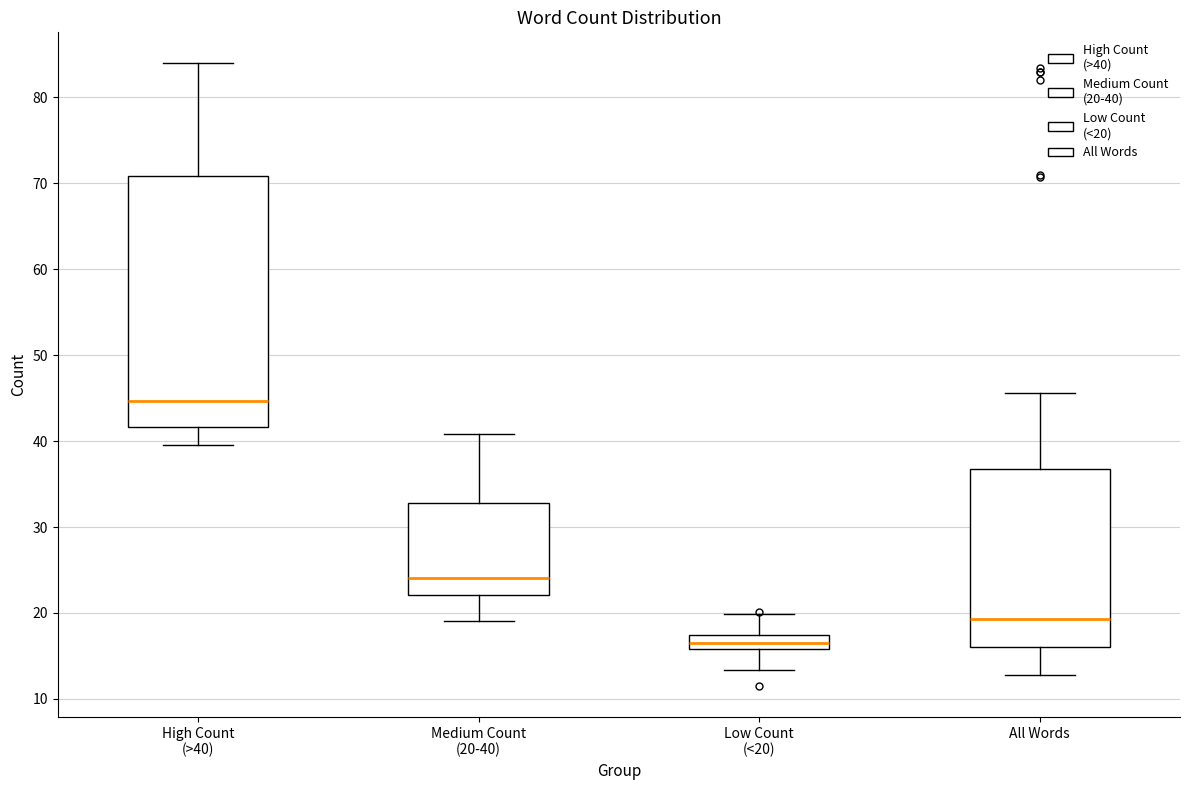

Comparing the boxes themselves (not the whiskers), which one is the tallest?

High Count (>40)